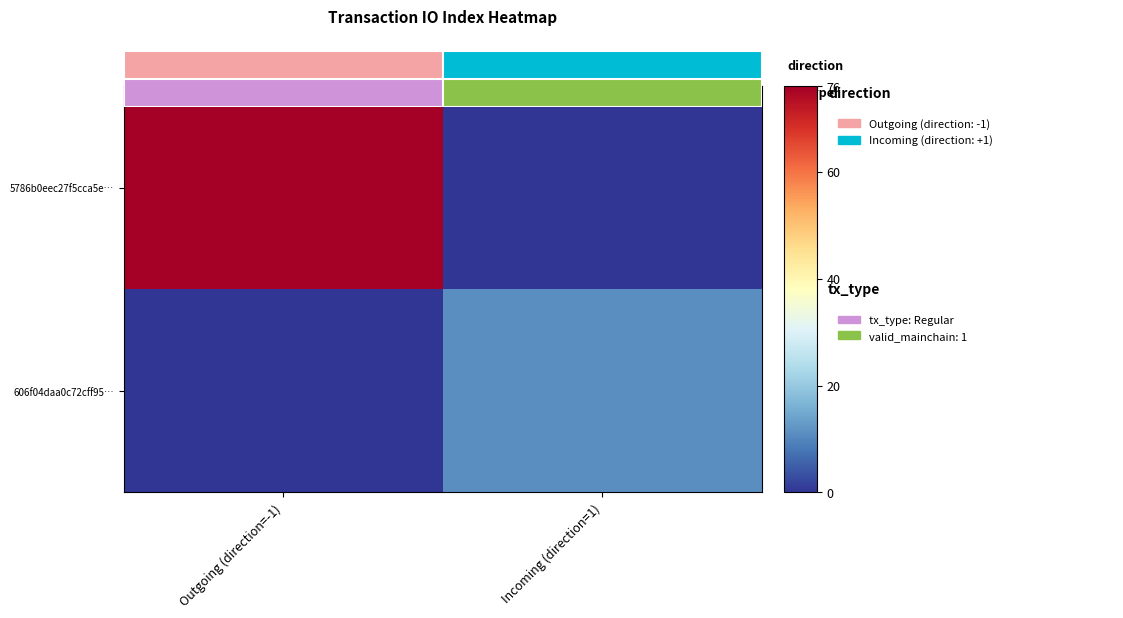

Which series has the widest spread of values?

5786b0eec27f5cca5e…